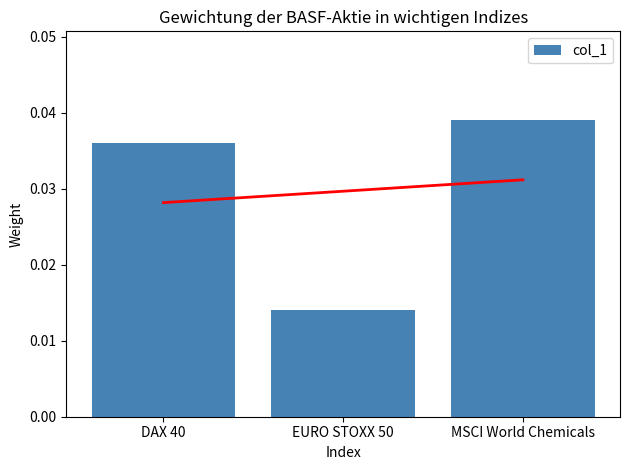

Between EURO STOXX 50 and MSCI World Chemicals, which is larger?

MSCI World Chemicals